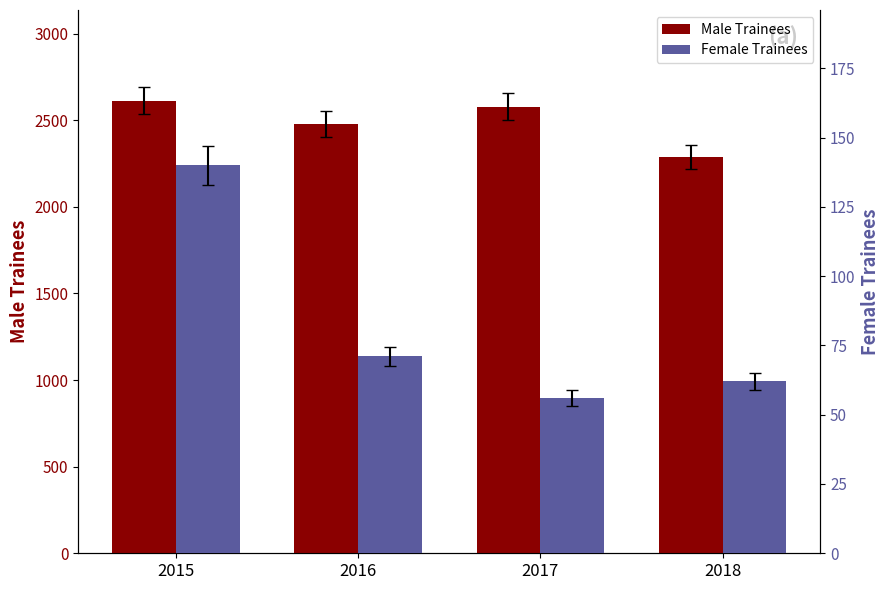

Reading right to left, list all the values displayed in this chart.

Male Trainees: 2289	2578	2477	2614
Female Trainees: 62	56	71	140